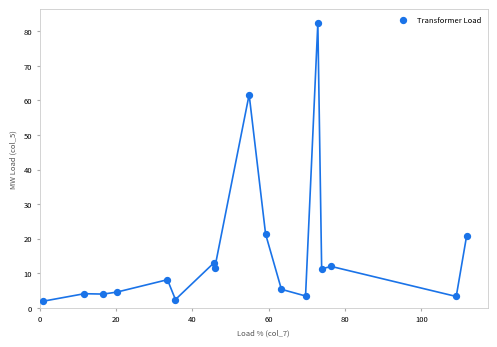

What Y value in the scatter plot is closest to 42?

61.7